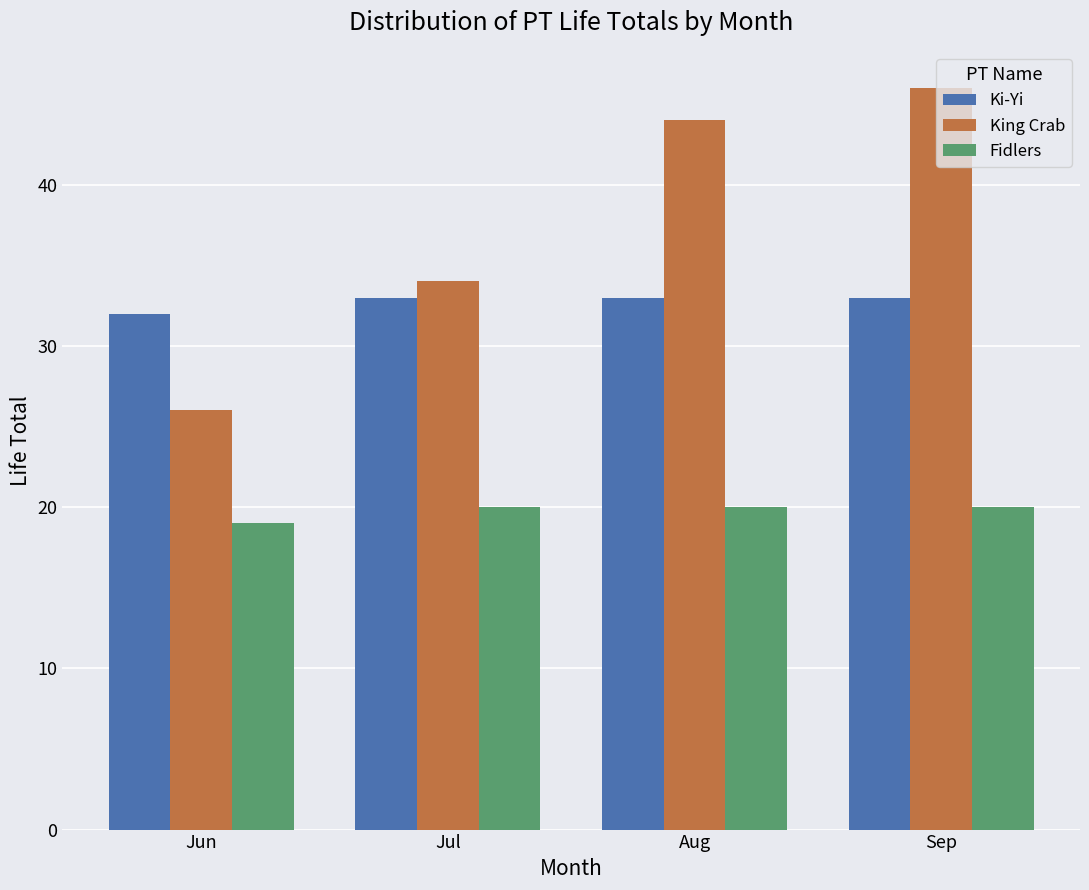

What is the spread (max minus min) of values at Aug?

24